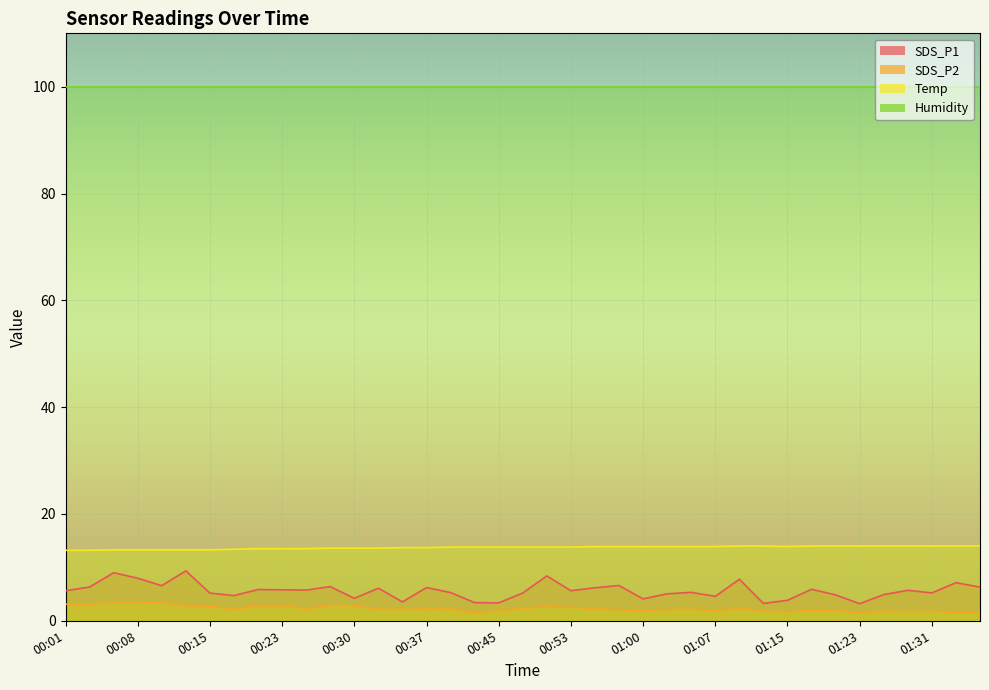

True or false: SDS_P1 and Temp intersect in this chart.

False